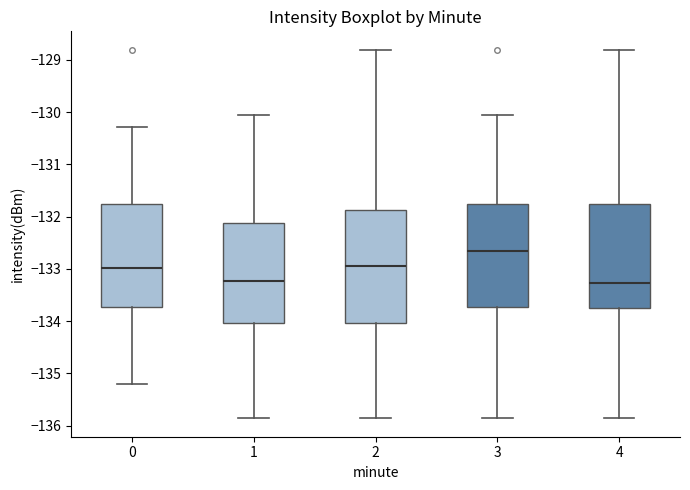

Which box is the tallest, from its lower edge to its upper edge?

2